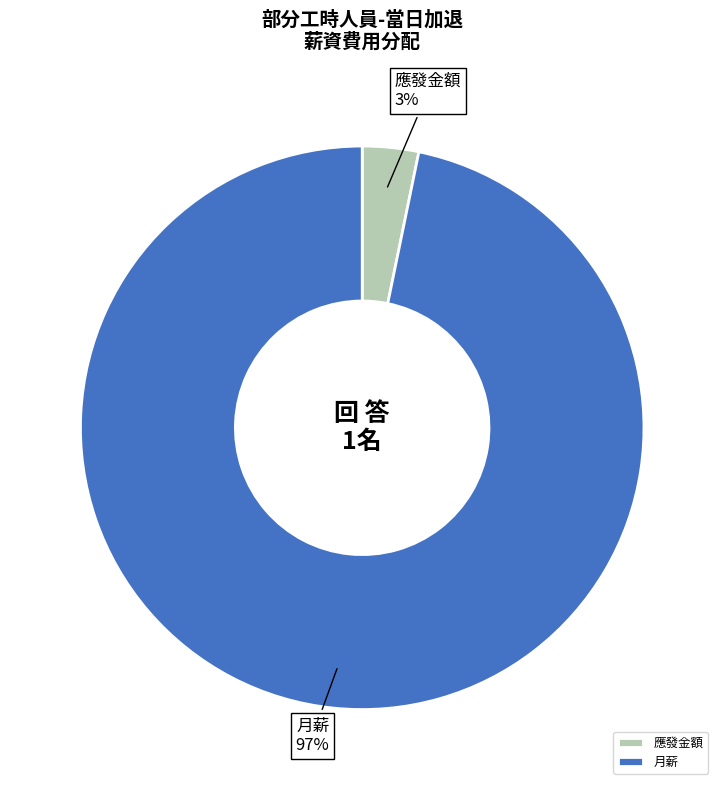

How many slices are in this pie chart?

2